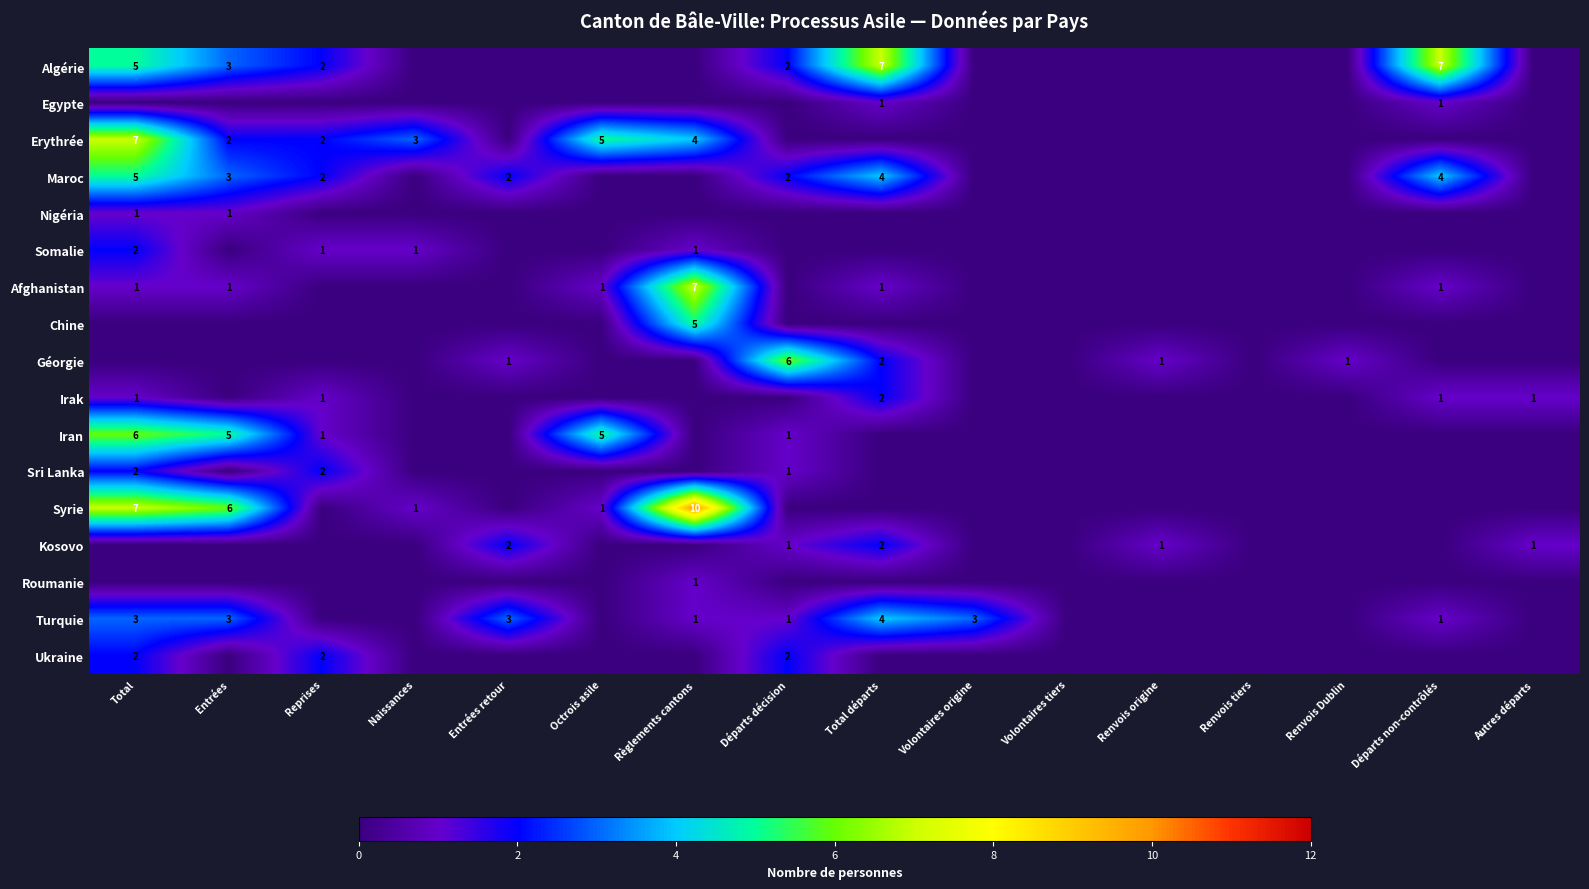

The value of Turquie at Départs non-contrôlés is 1. True or false?

True